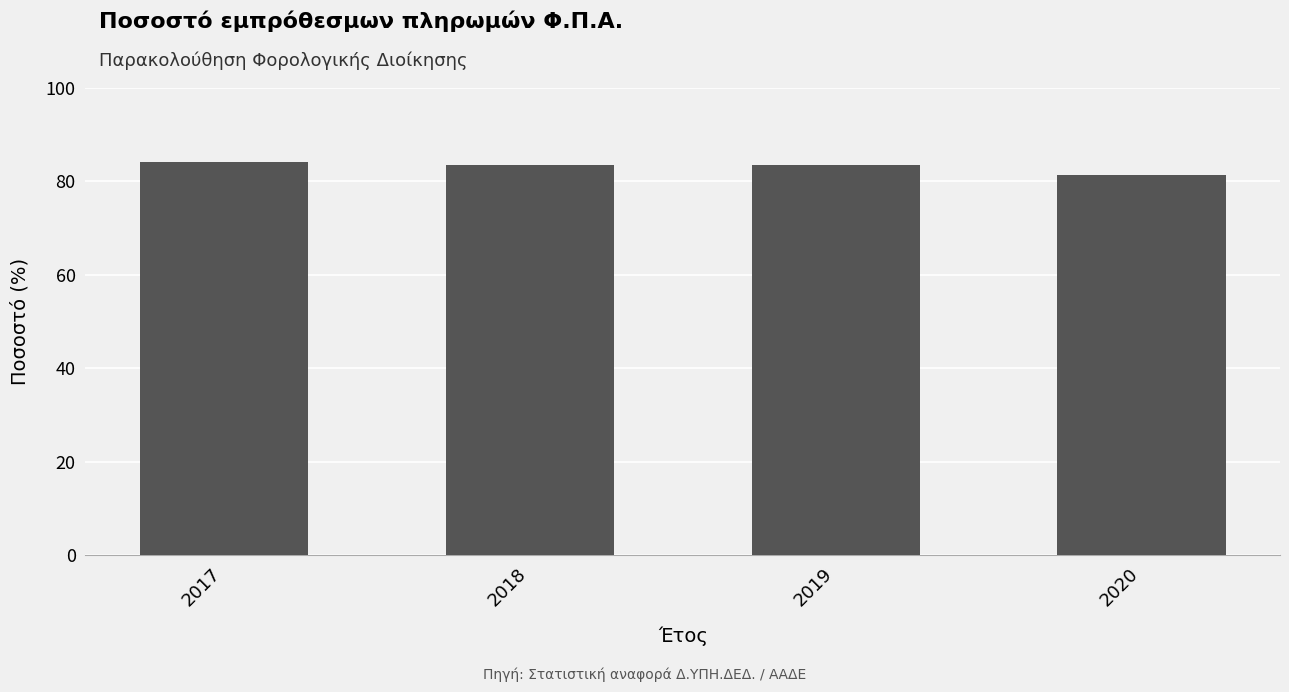

At which category does the chart reach its minimum across all series?

2020